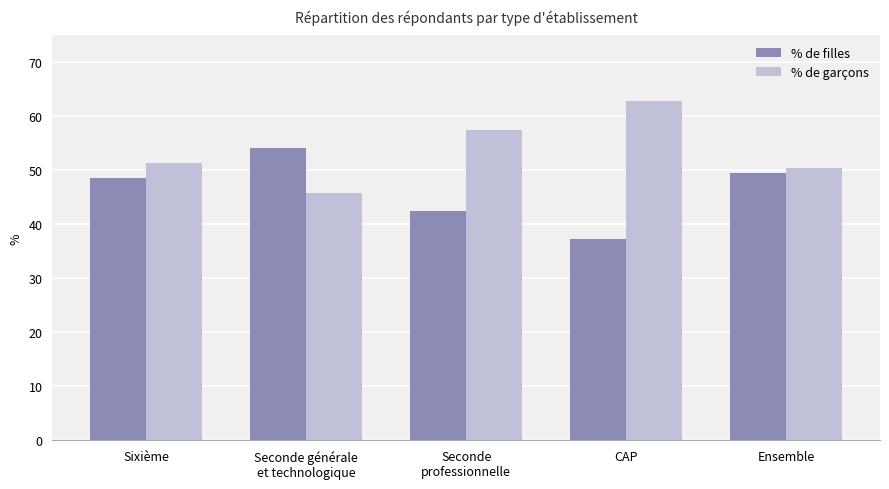

List the labels in order of % de filles value, largest first.

Seconde générale
et technologique, Ensemble, Sixième, Seconde
professionnelle, CAP